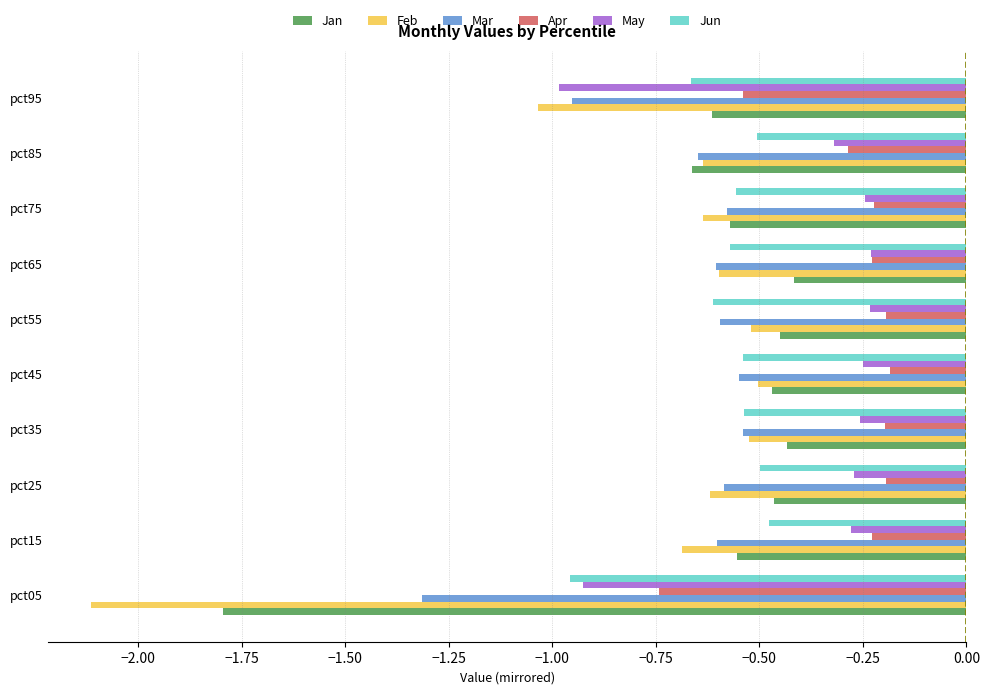

At which category does the chart reach its minimum across all series?

pct05